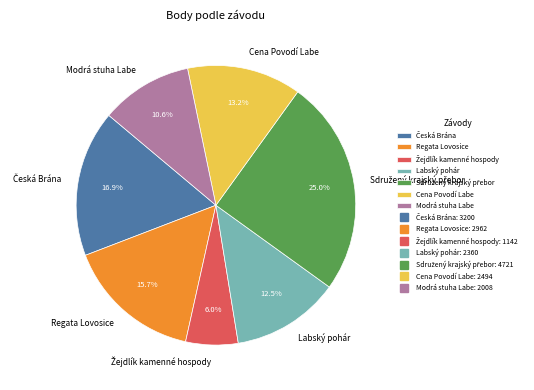

Do Labský pohár and Regata Lovosice together represent more than half of the pie?

No